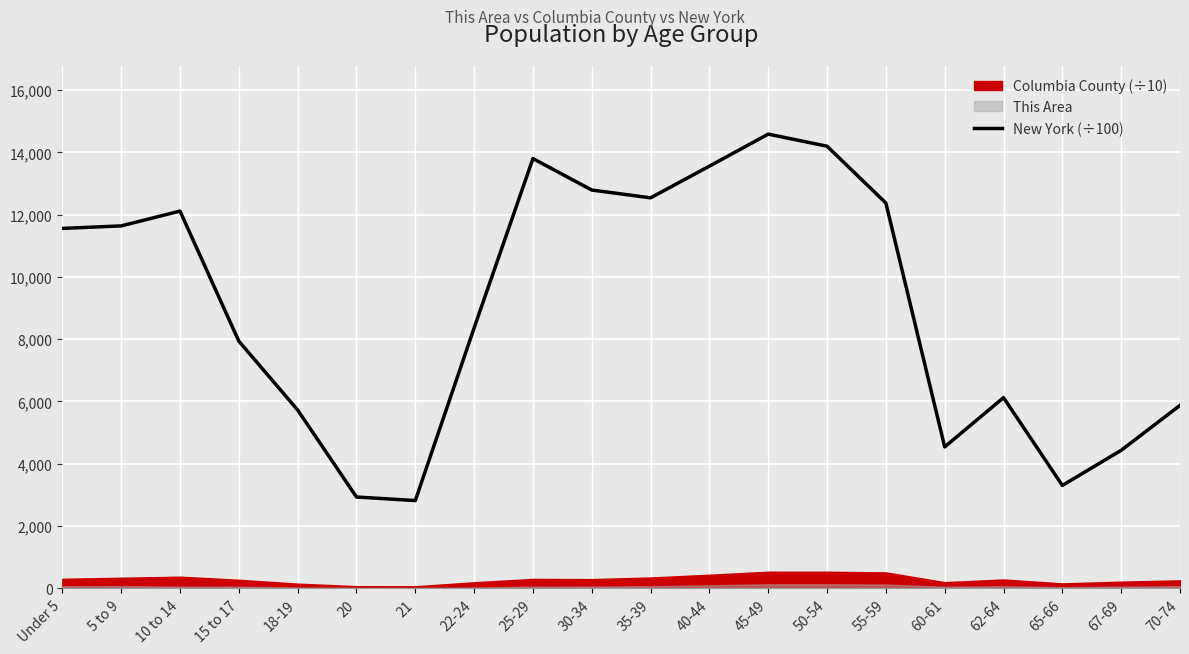

Read the value at Under 5.

11558.2